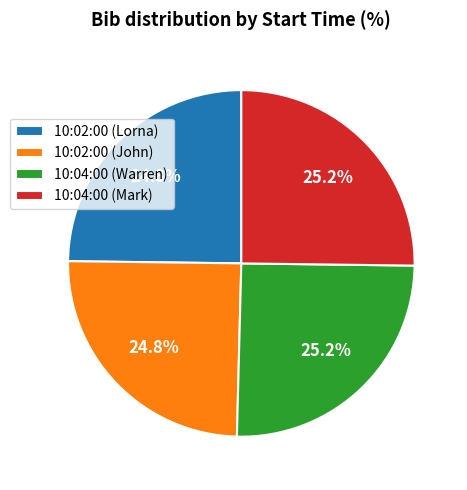

Count the number of slices in the pie.

4